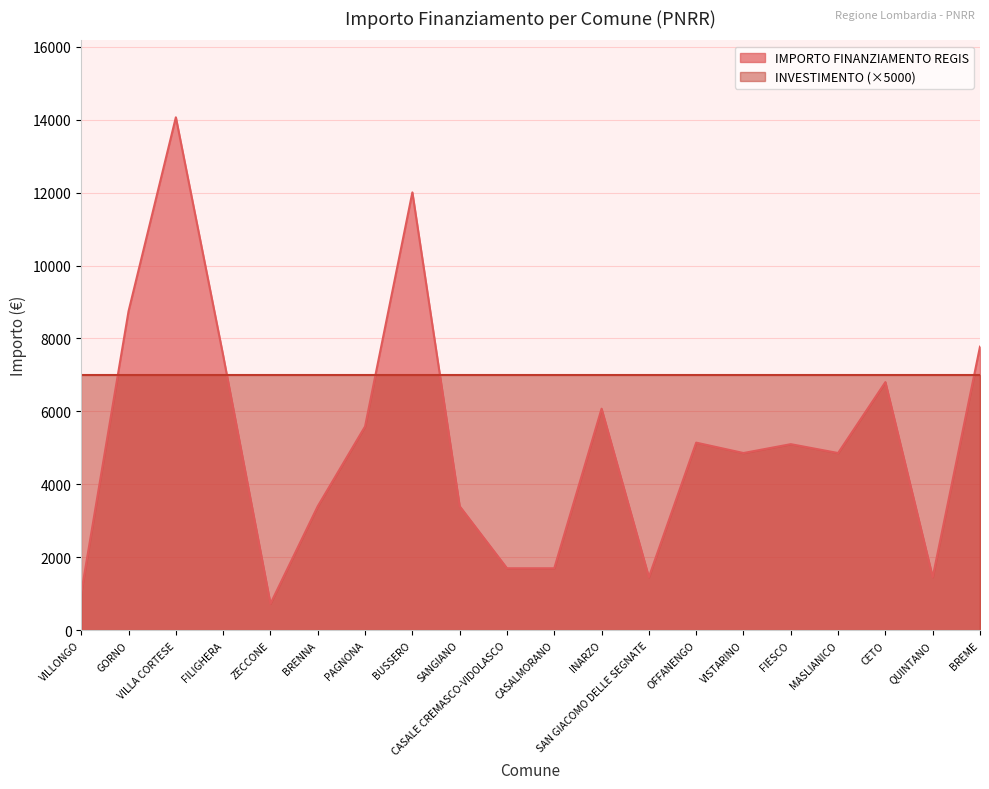

True or false: the data shows 6075 at INARZO.

True